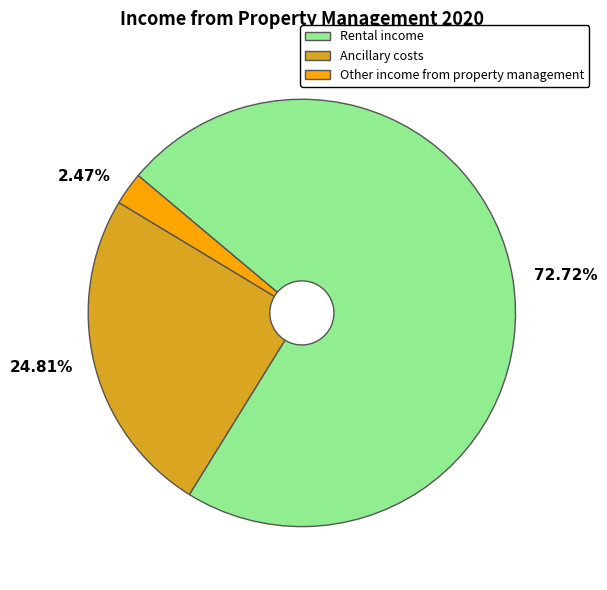

Which category accounts for the majority?

72.72%